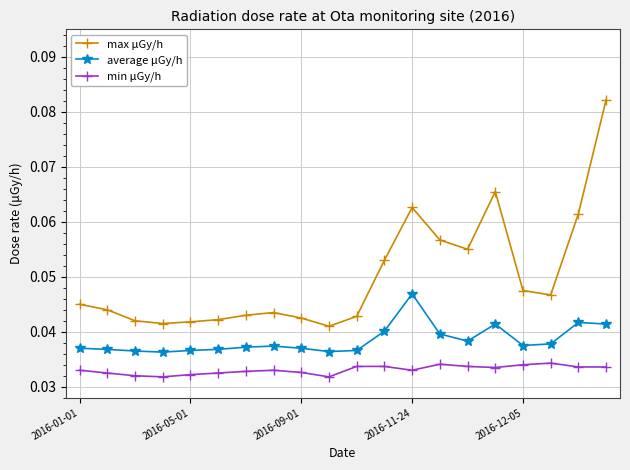

Count the max μGy/h values in the range 0 to 1.

20